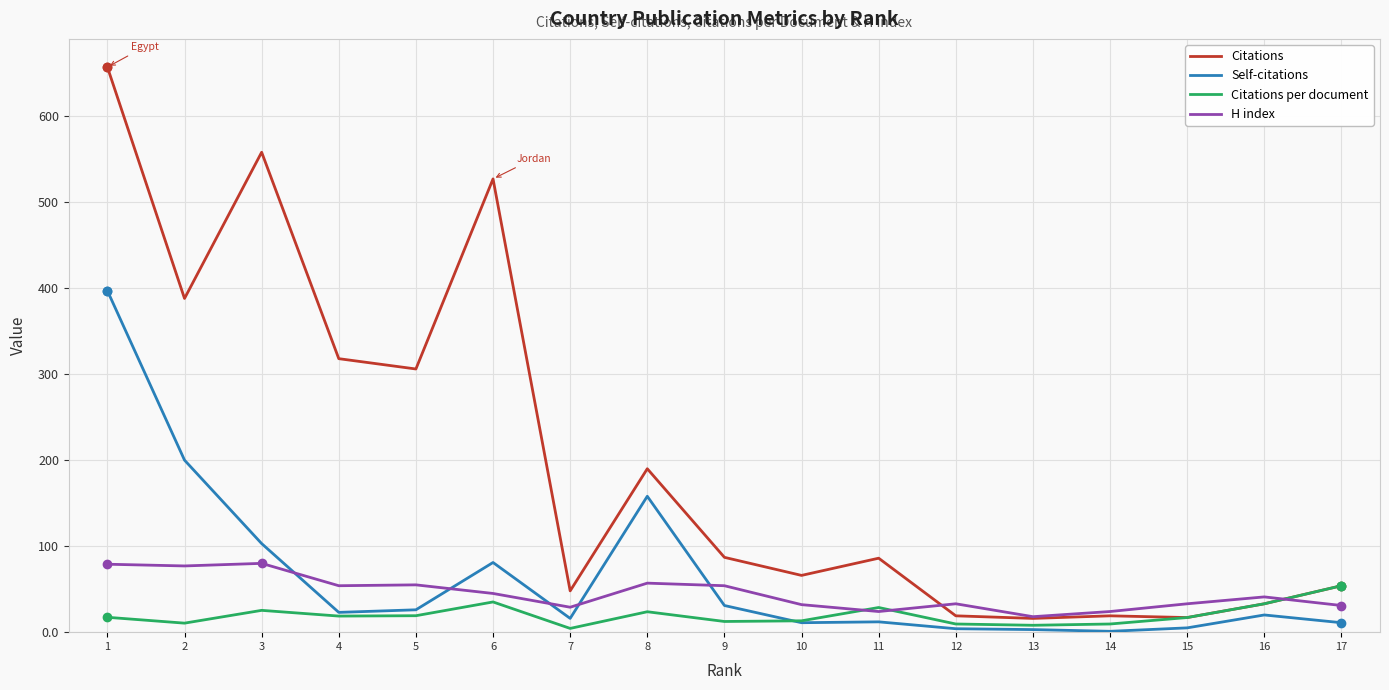

Where does the Citations series first go above 86?

1